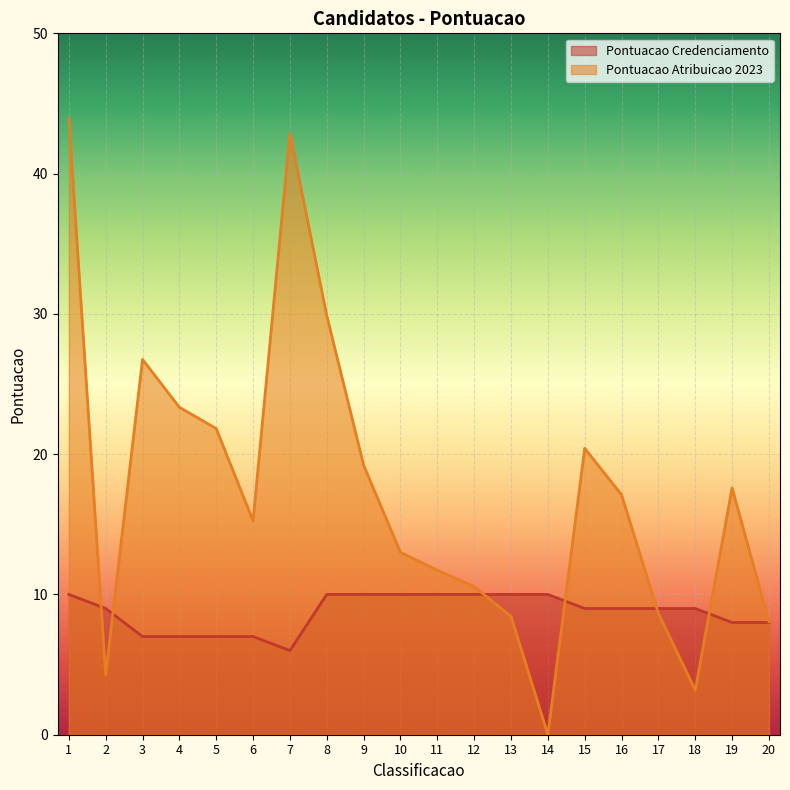

Which has a higher value, 3 or 19?

19